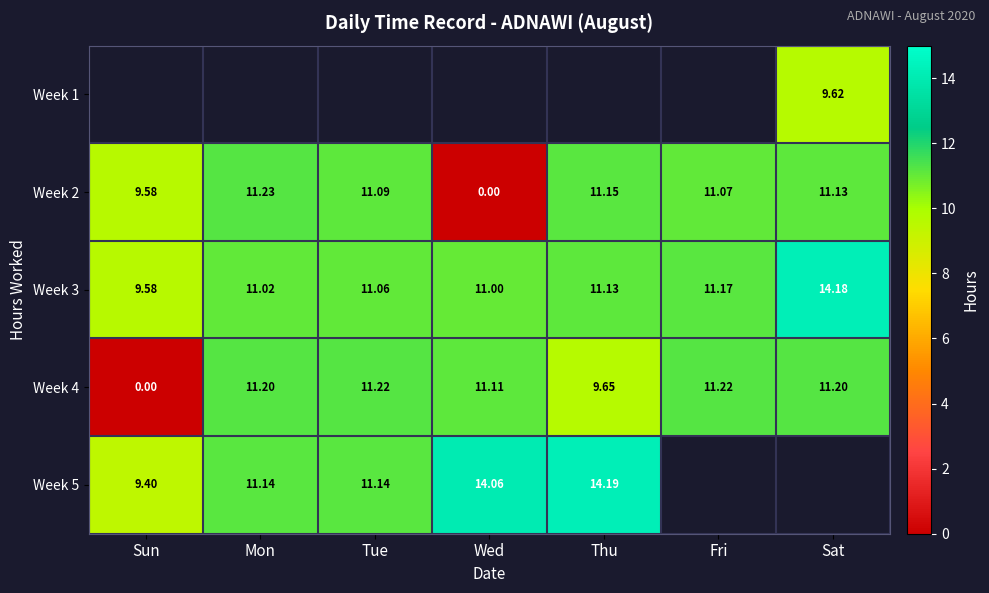

How many distinct data groups are displayed?

5